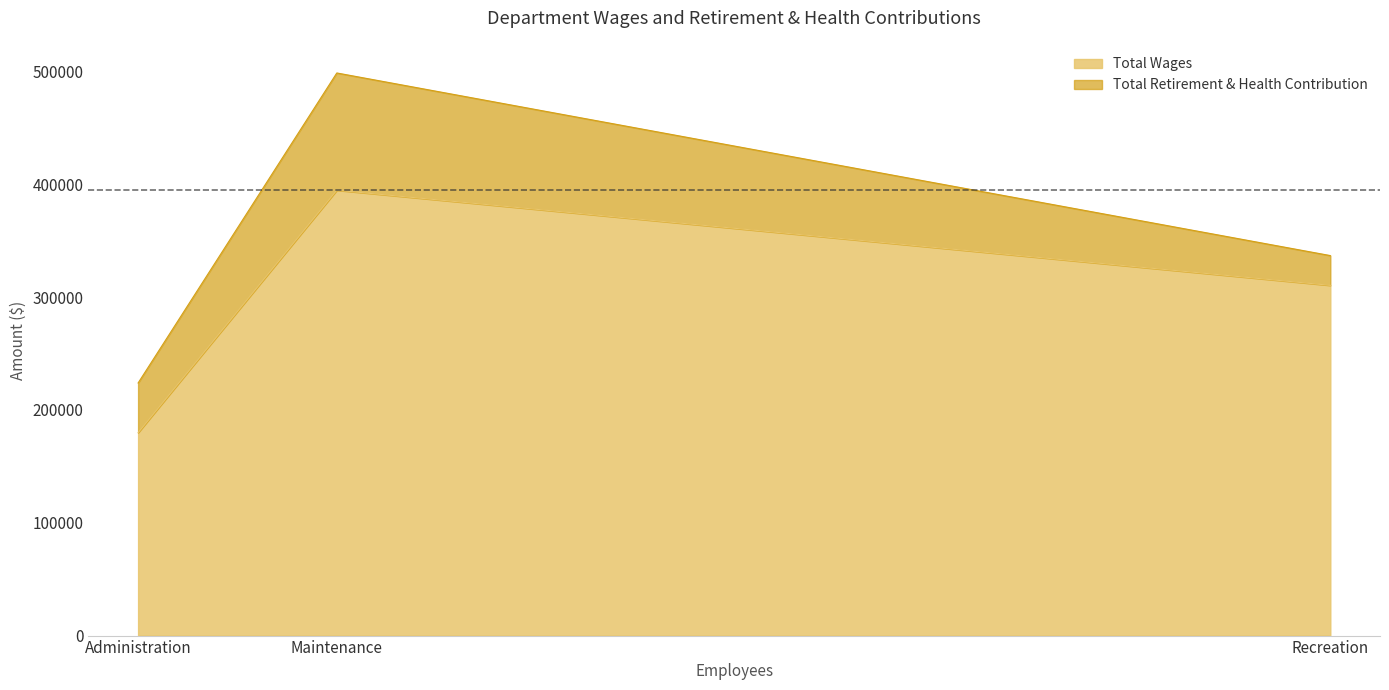

Read the Total Wages value at Recreation.

310410.0